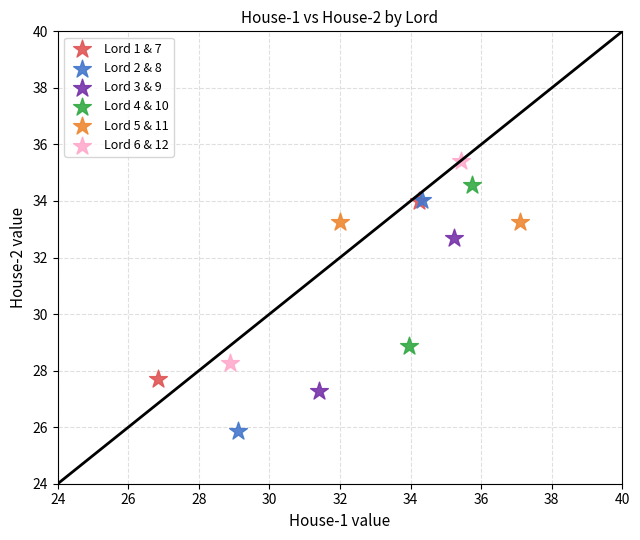

Which series reaches the maximum Y coordinate?

Lord 6 & 12